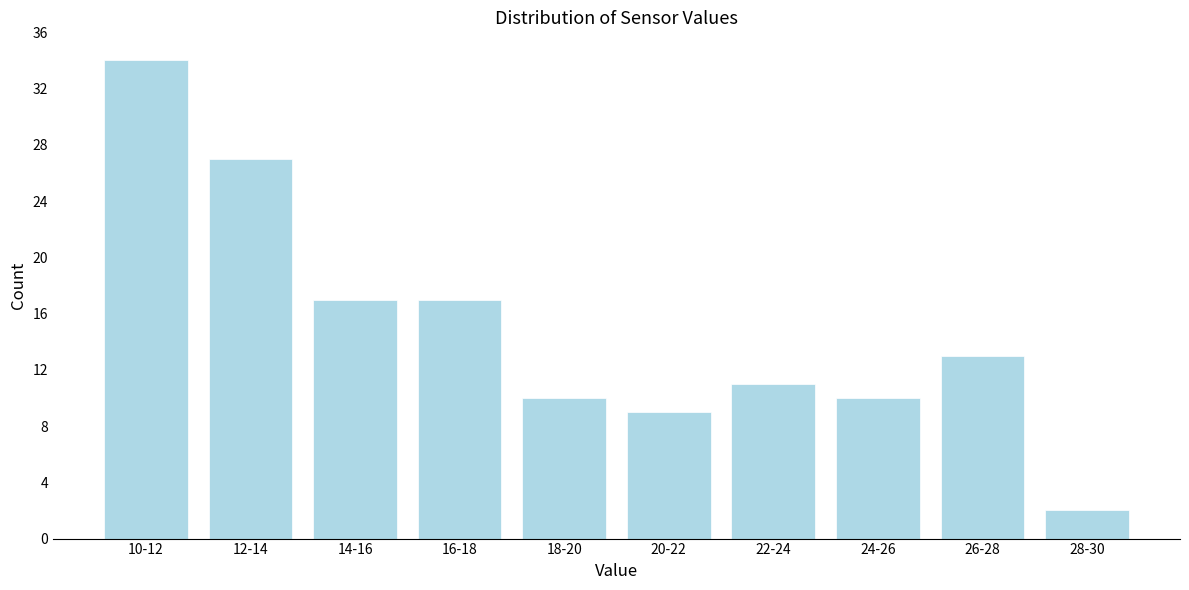

Reading right to left, list all the values displayed in this chart.

2	13	10	11	9	10	17	17	27	34